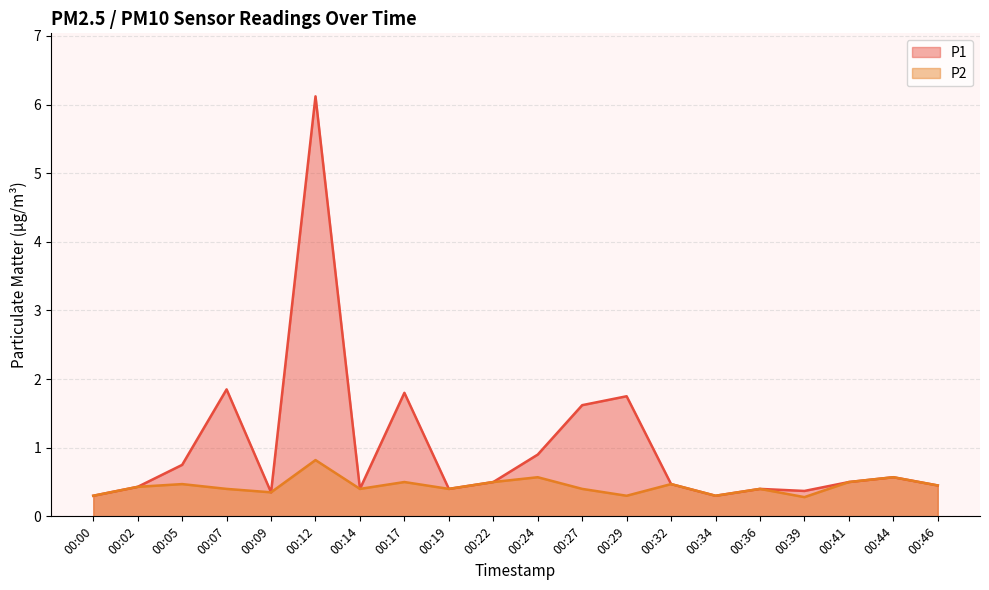

Reading right to left, what are all the values shown in this chart?

P1: 00:46=0.5	00:44=0.6	00:41=0.5	00:39=0.4	00:36=0.4	00:34=0.3	00:32=0.5	00:29=1.8	00:27=1.6	00:24=0.9	00:22=0.5	00:19=0.4	00:17=1.8	00:14=0.4	00:12=6.1	00:09=0.3	00:07=1.9	00:05=0.8	00:02=0.4	00:00=0.3
P2: 00:46=0.5	00:44=0.6	00:41=0.5	00:39=0.3	00:36=0.4	00:34=0.3	00:32=0.5	00:29=0.3	00:27=0.4	00:24=0.6	00:22=0.5	00:19=0.4	00:17=0.5	00:14=0.4	00:12=0.8	00:09=0.3	00:07=0.4	00:05=0.5	00:02=0.4	00:00=0.3